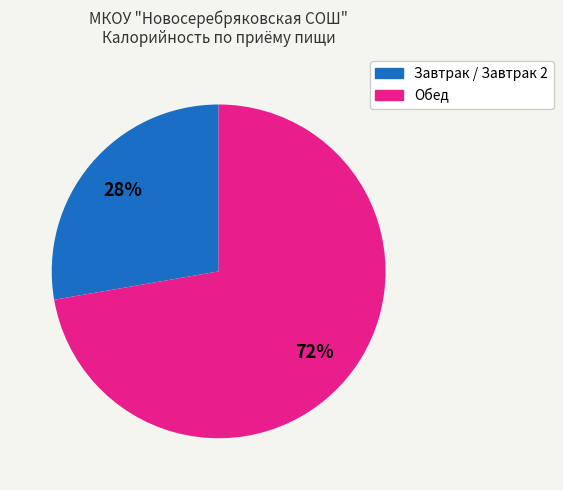

To the nearest percent, what is the average slice percentage?

50%